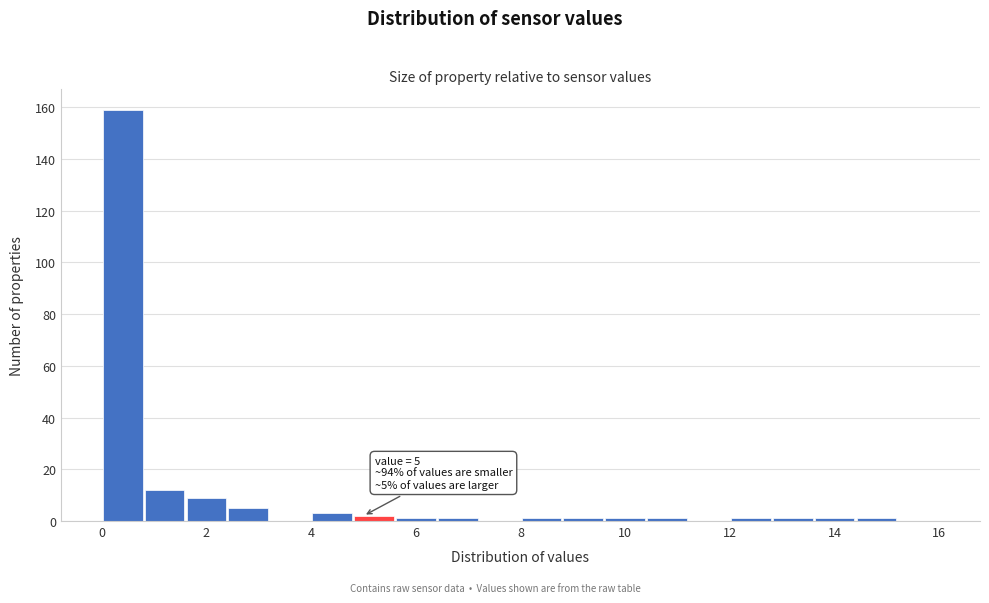

Which range on the x-axis has the tallest bar?

0.0 to 0.8